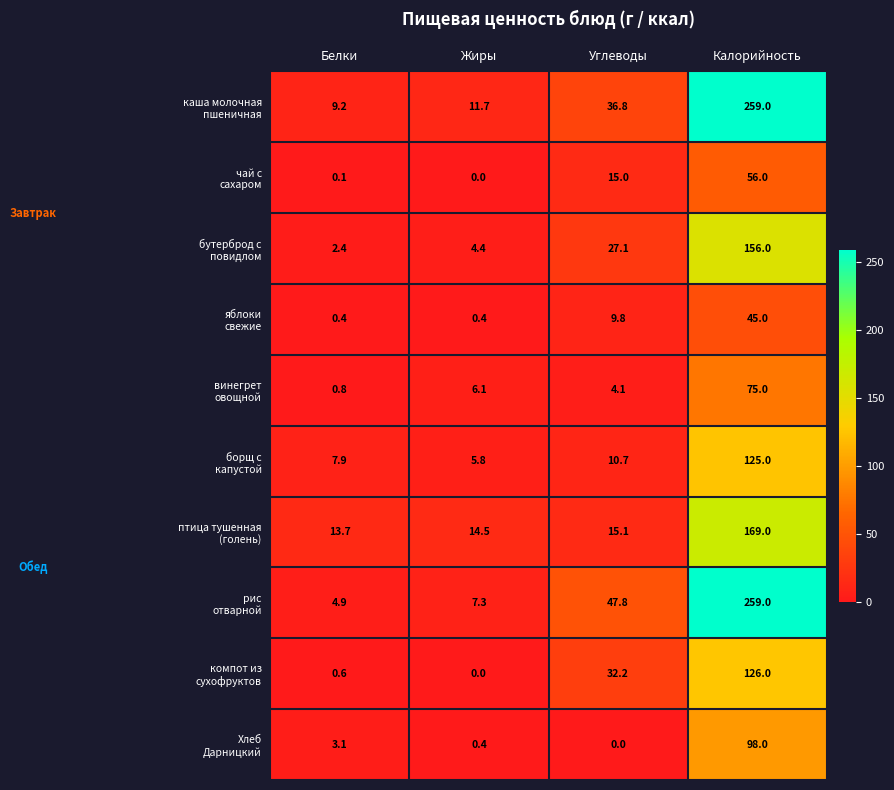

What is the spread (max minus min) of values at Жиры?

14.5